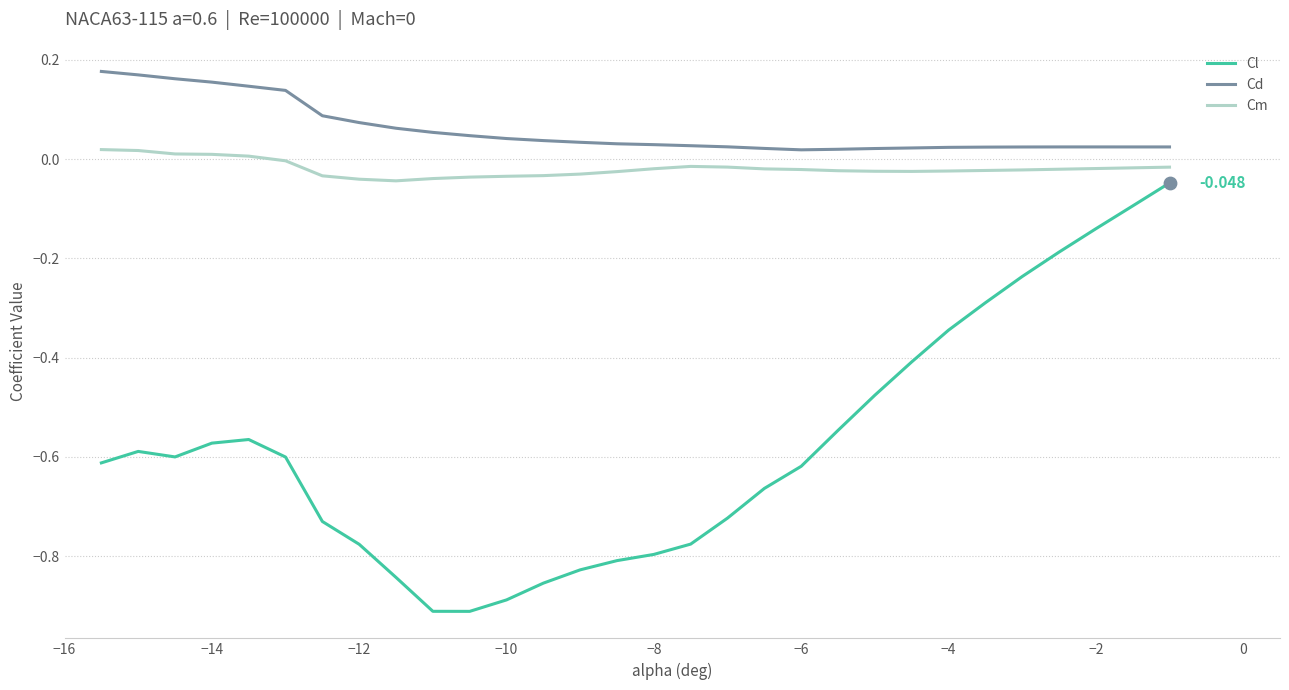

What are all the series names shown in the legend?

Cl, Cd, Cm